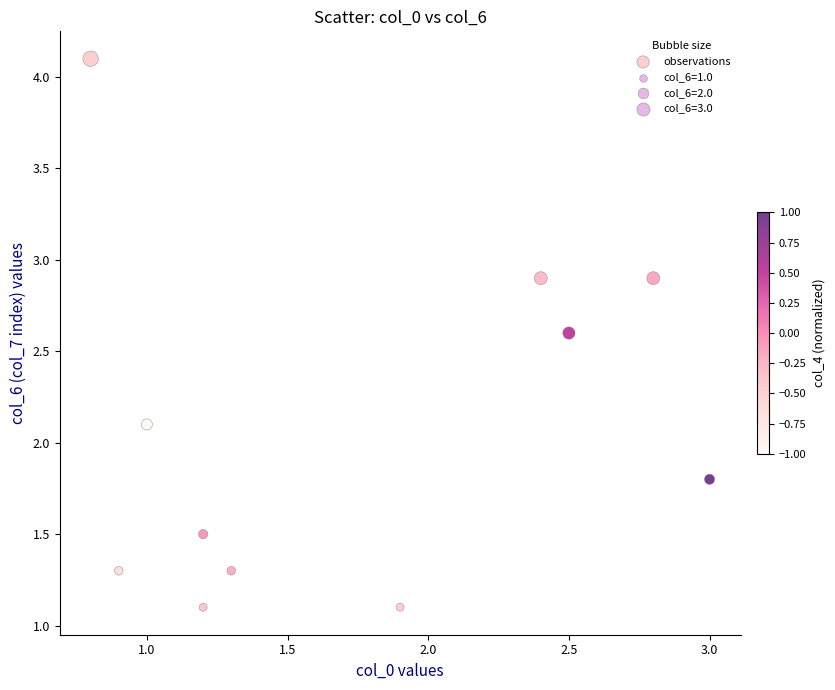

What is the range of Y values (max minus min)?

3.0